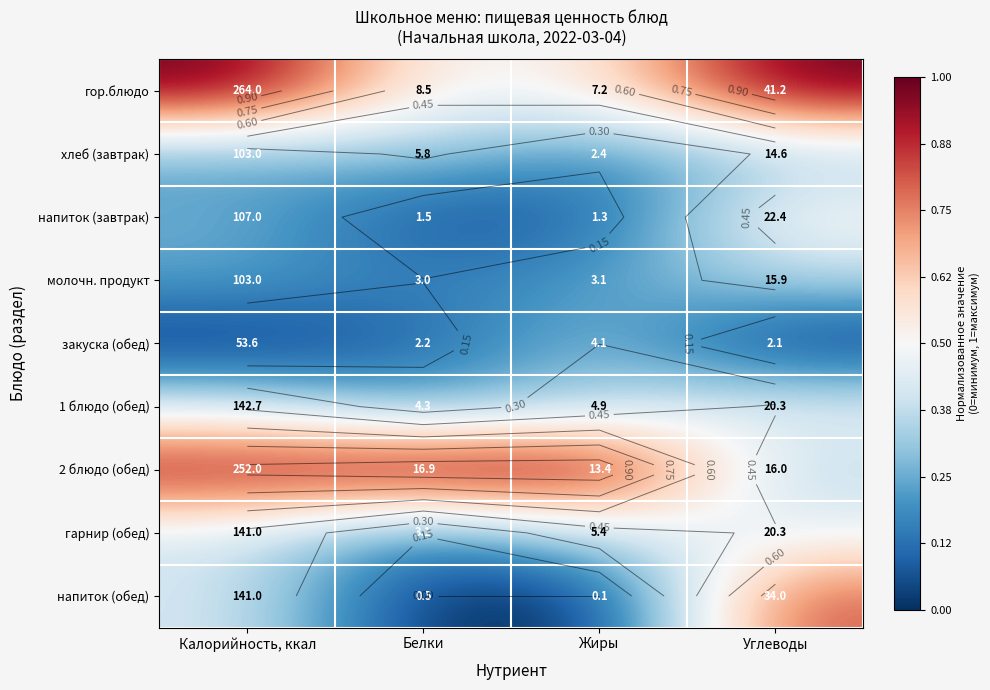

Between Белки and Жиры, which series saw the biggest shift?

гарнир (обед)